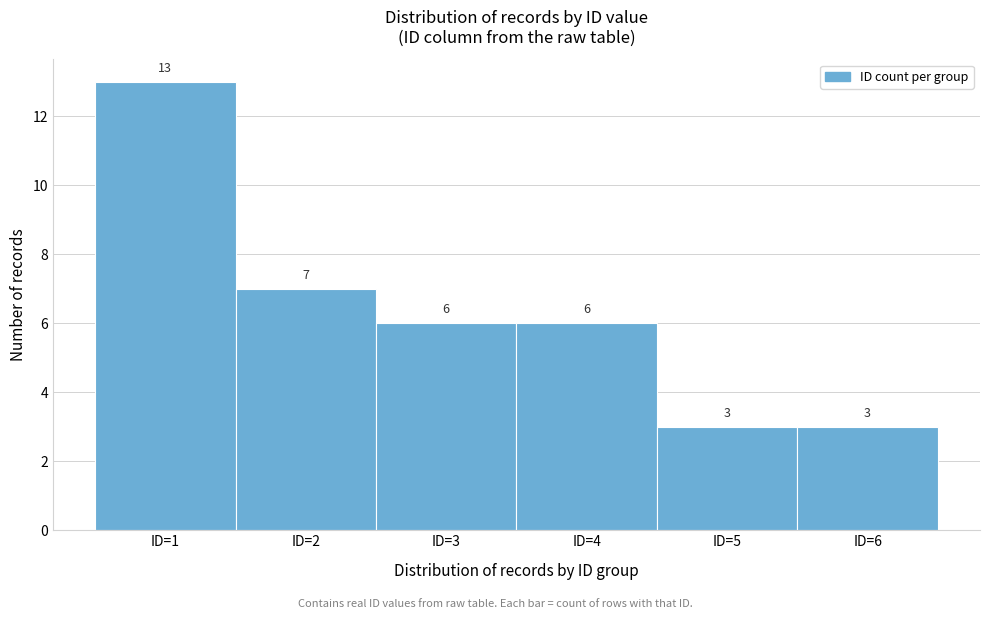

Reading left to right, transcribe this chart: for each bar, give the range it covers on the x-axis and its height.

0.5 to 1.5: 13
1.5 to 2.5: 7
2.5 to 3.5: 6
3.5 to 4.5: 6
4.5 to 5.5: 3
5.5 to 6.5: 3